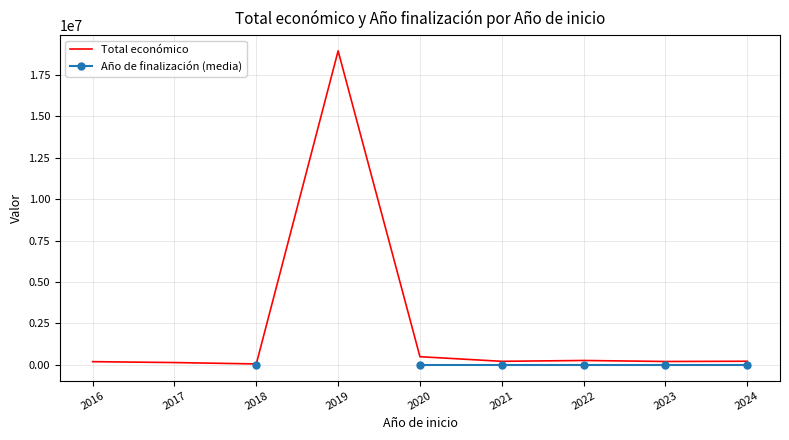

What is the difference between the second highest and minimum values in the Total económico series?

435704.2